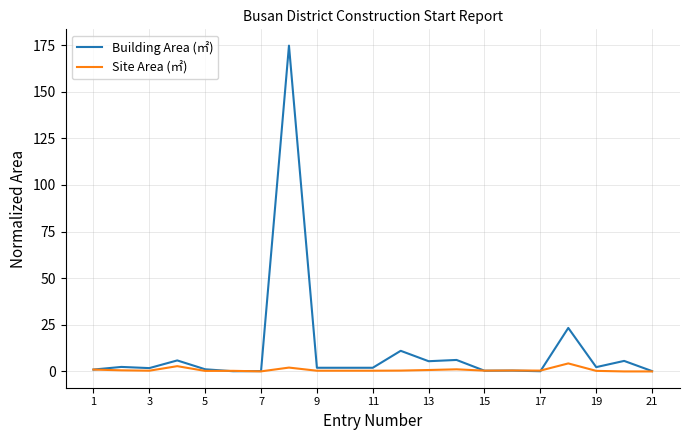

Which series has the largest total across all categories?

Building Area (㎡)